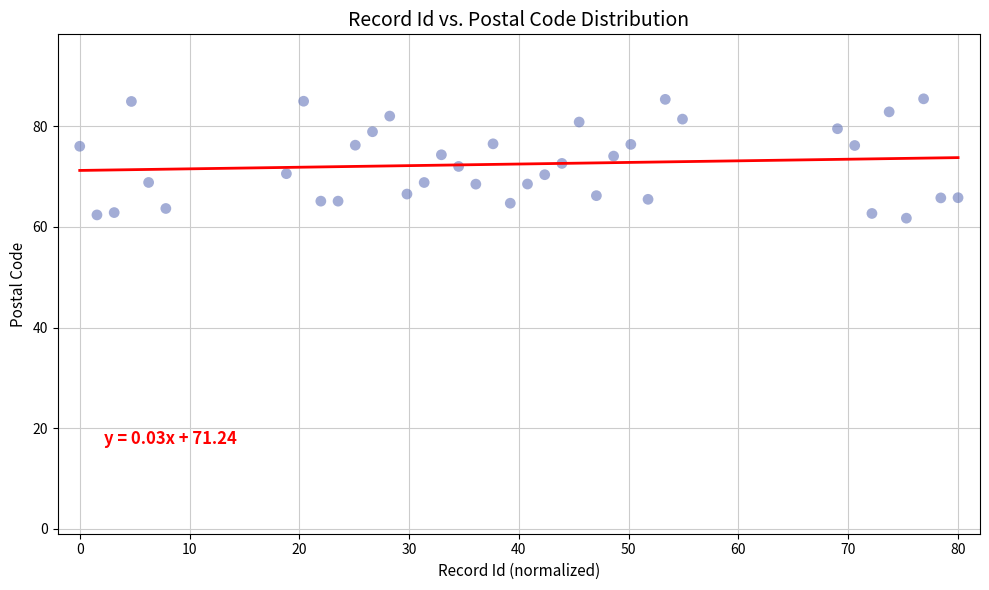

What is the range of Y values (max minus min)?

23.7